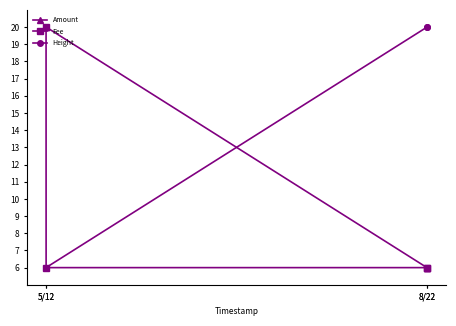

What is the minimum value shown in the chart?

6.0